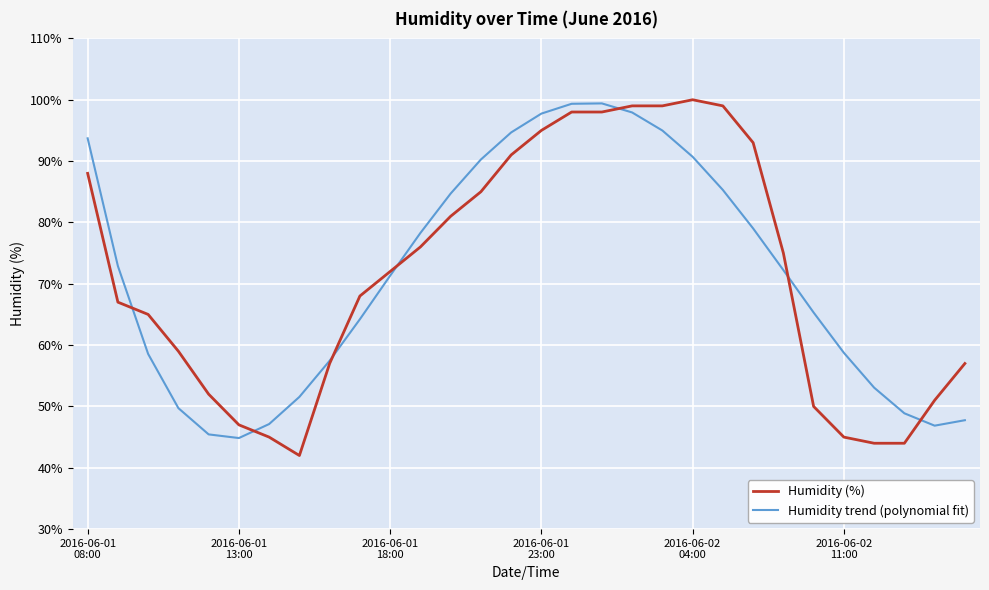

What is the maximum value shown in the chart?

100.0